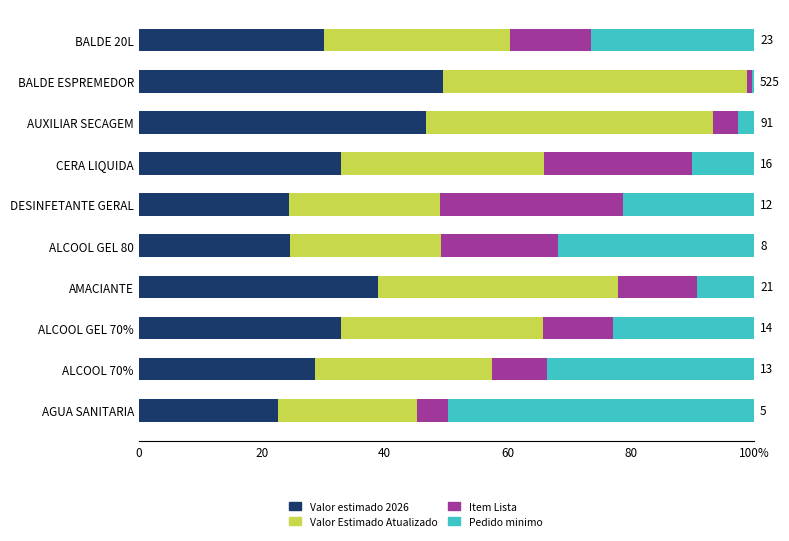

What are all the series names shown in the legend?

Valor estimado 2026, Valor Estimado Atualizado, Item Lista, Pedido minimo